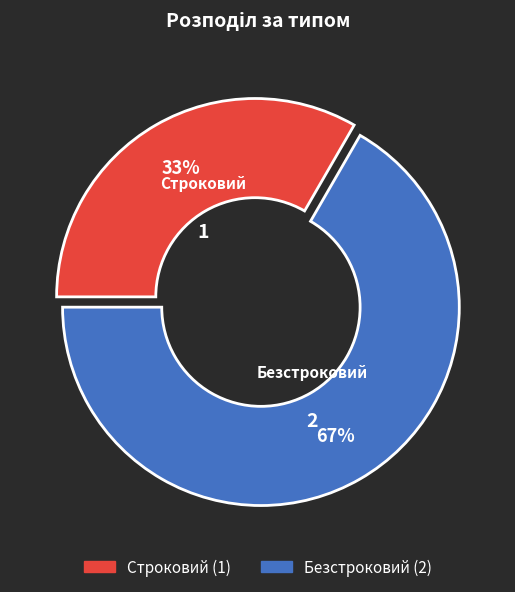

What is the ratio of the value at Безстроковий to the value at Строковий?

2.0